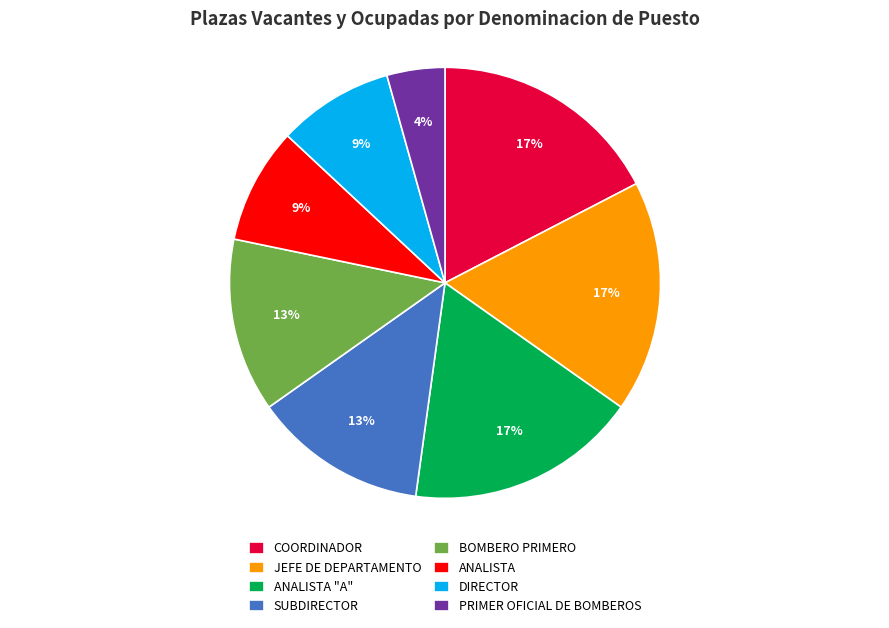

To the nearest percent, what is the difference between the SUBDIRECTOR and COORDINADOR slice percentages?

4%